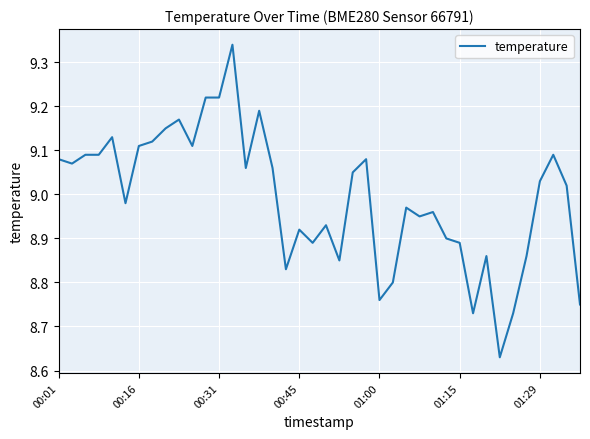

What is the difference between the maximum and minimum values?

0.7